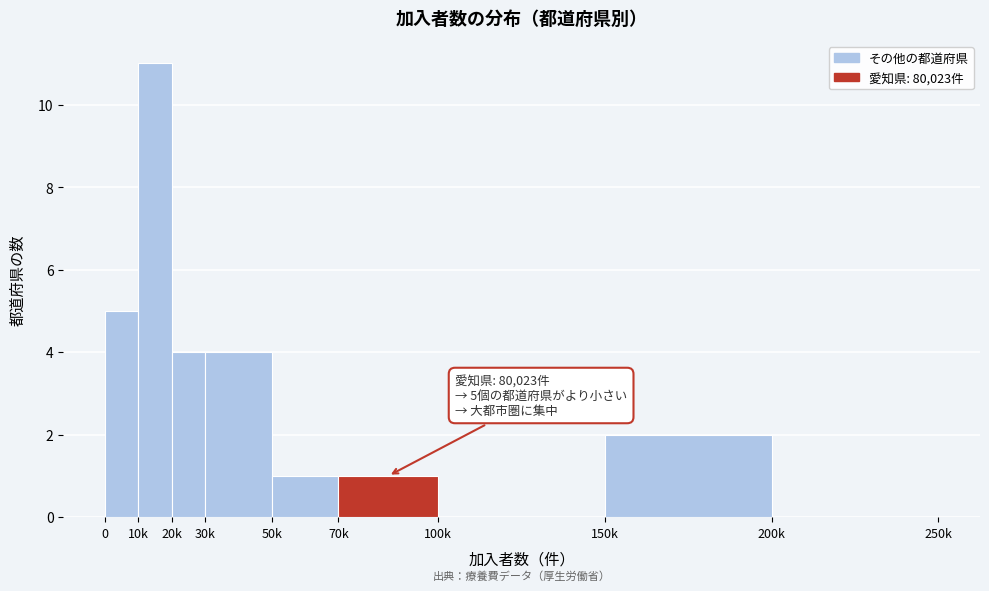

Reading right to left, extract all data points from this chart.

200k=0	150k=2	100k=0	70k=1	50k=1	30k=4	20k=4	10k=11	0=5